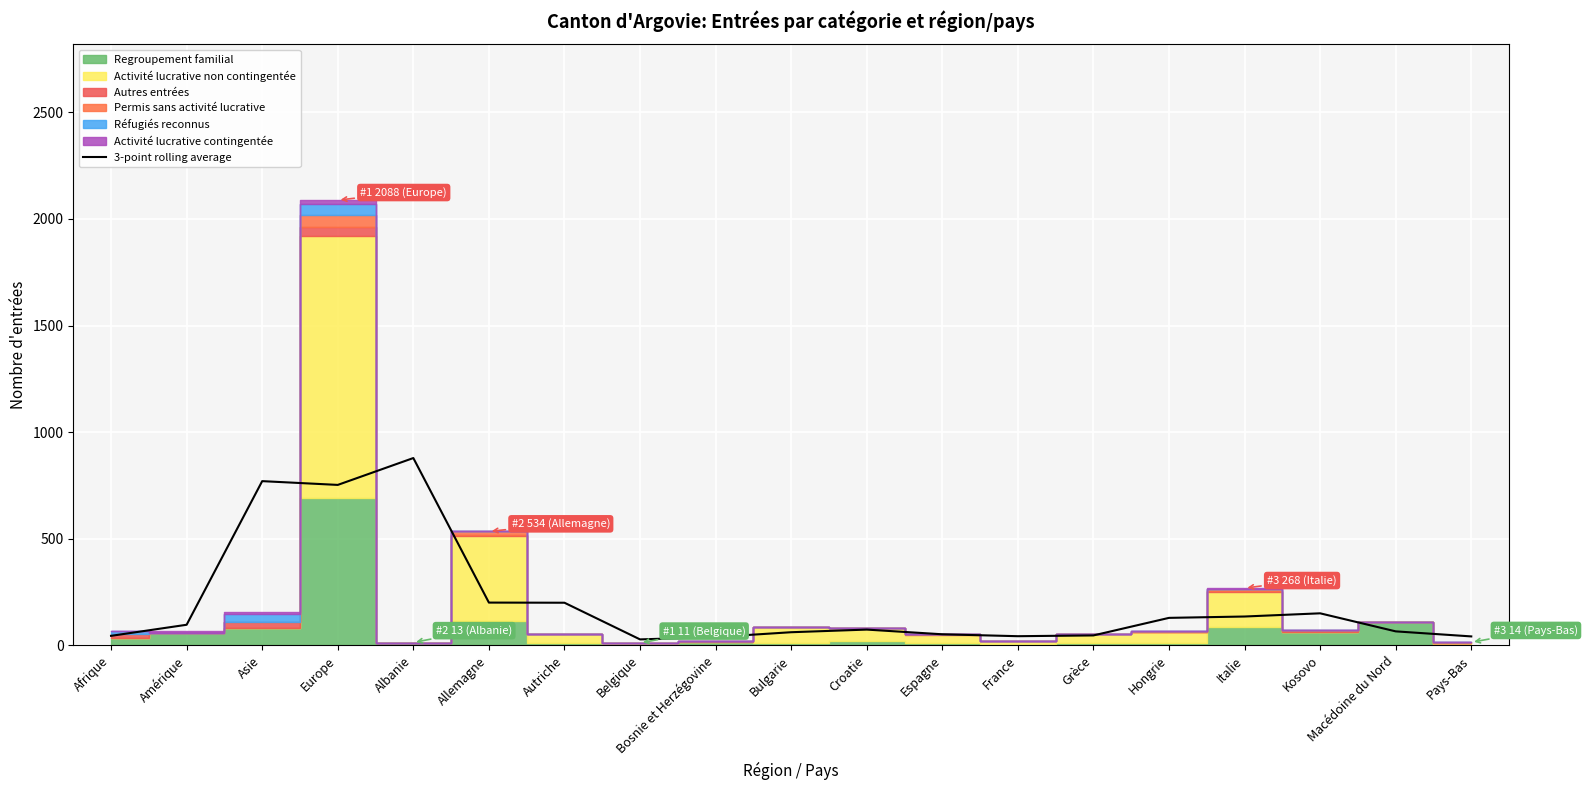

Is it true that the value at Pays-Bas is 71.3?

False